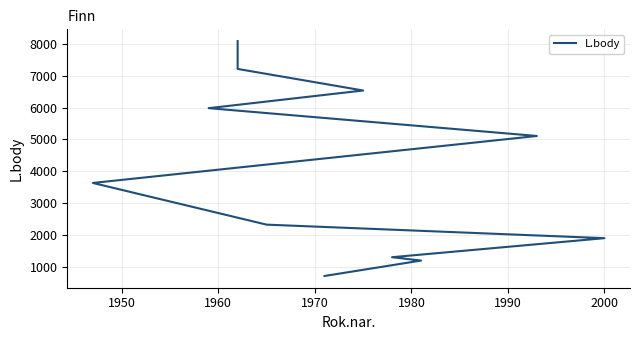

What is the smallest value displayed?

707